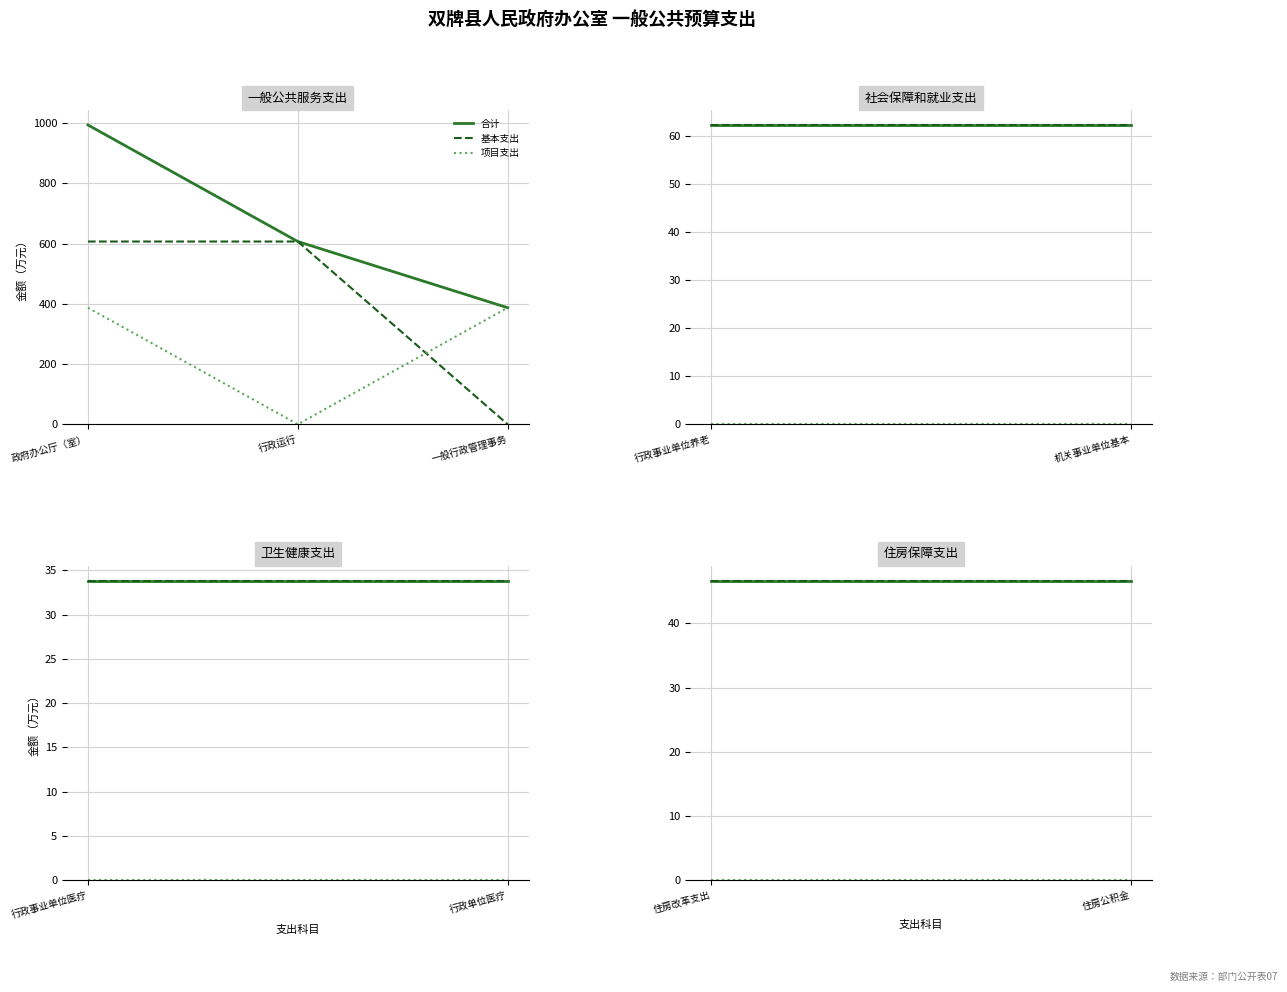

What are all the series names shown in the legend?

合计, 基本支出, 项目支出